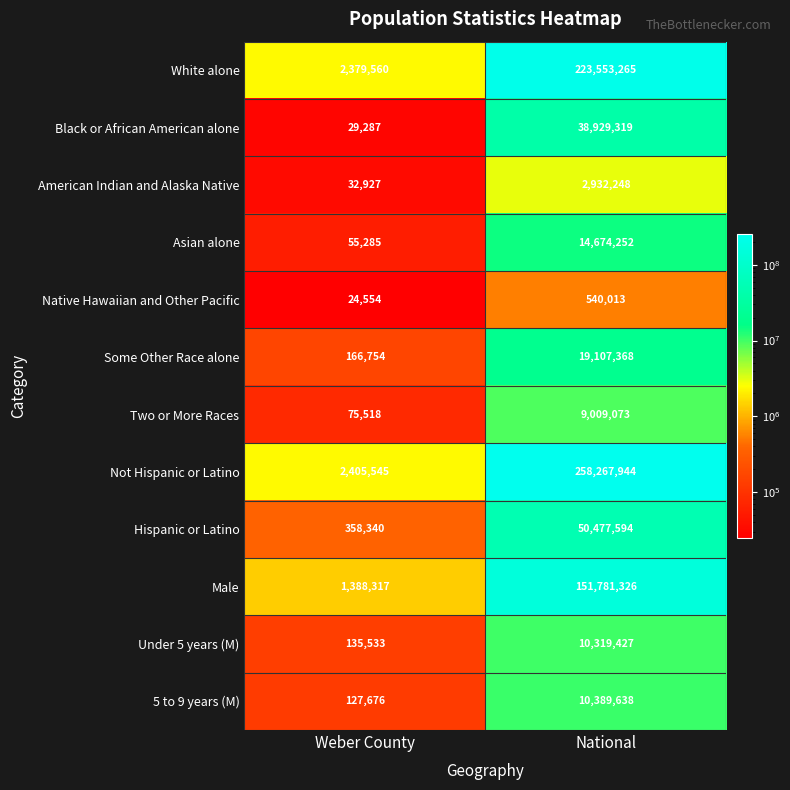

At which label is Hispanic or Latino closest to 25417967?

Weber County